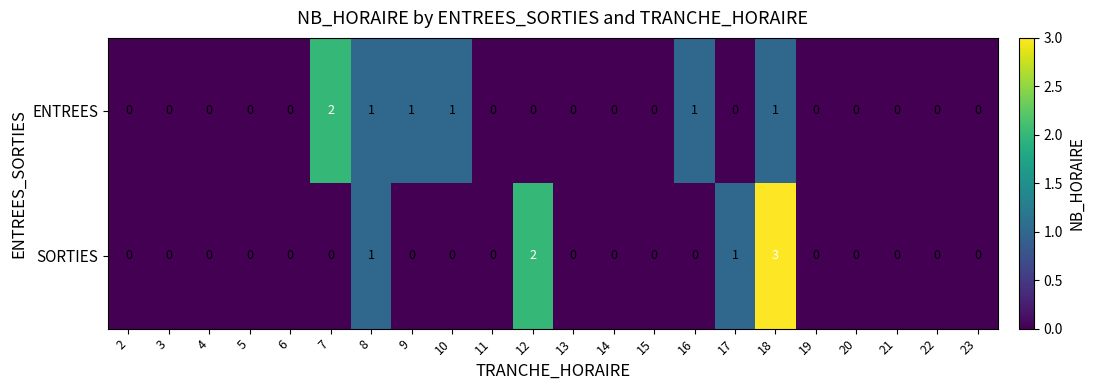

Is the value of SORTIES at 8 greater than the value of ENTREES at 7?

No